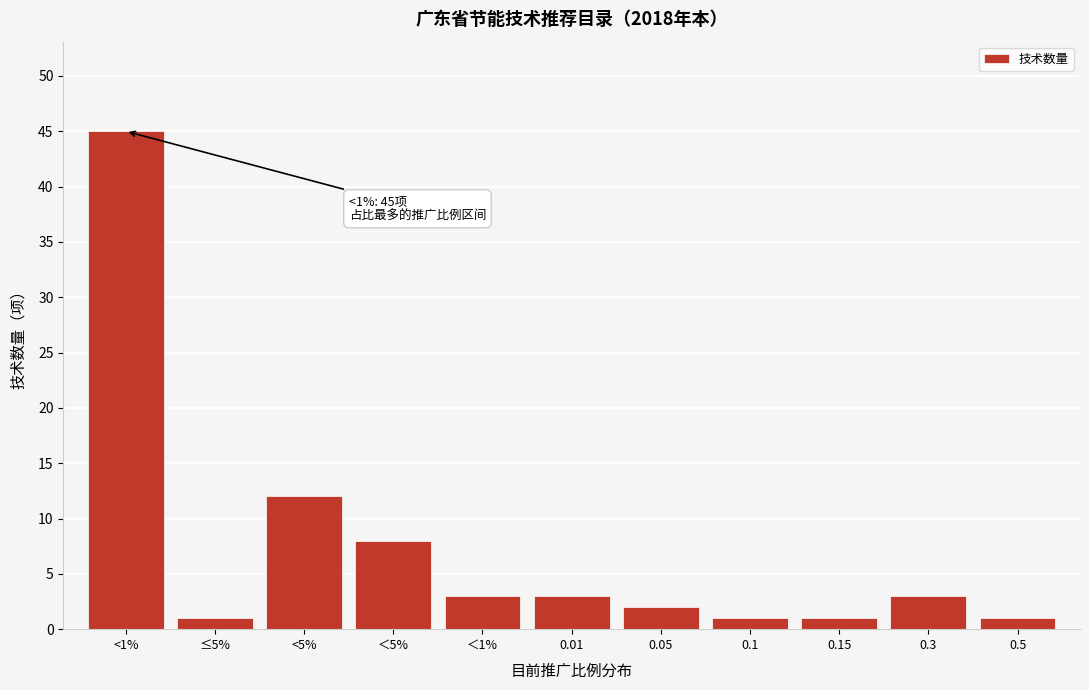

Reading left to right, what are all the values shown in this chart?

45	1	12	8	3	3	2	1	1	3	1